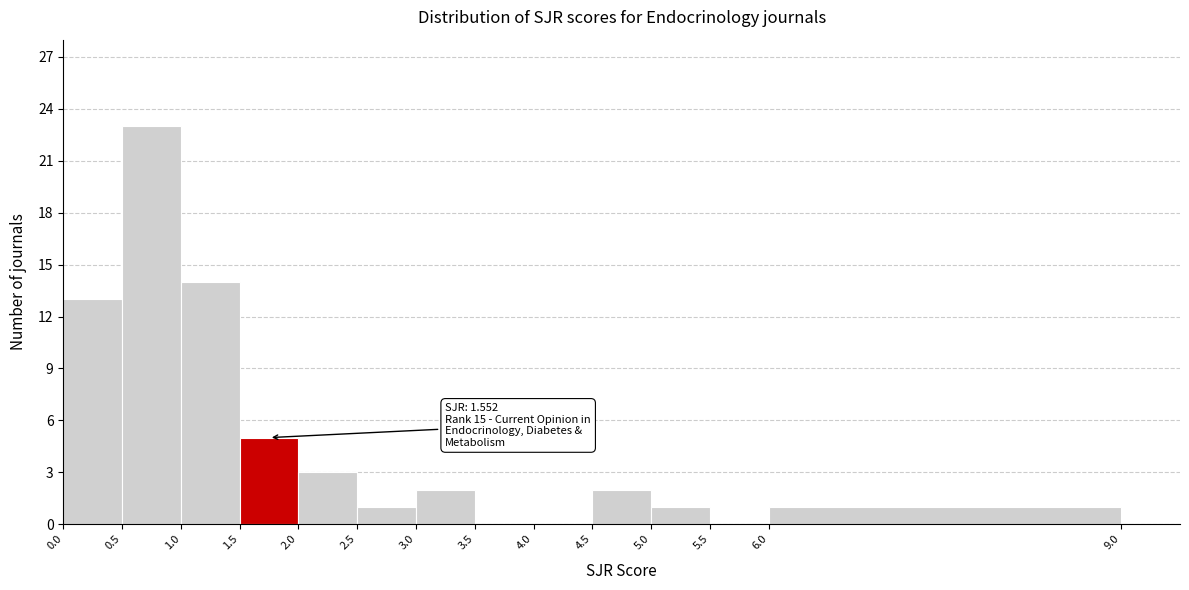

Which range on the x-axis has the tallest bar?

0.5 to 1.0